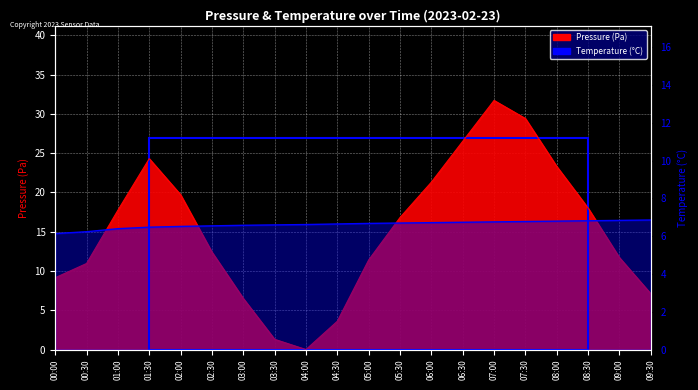

How many series are shown in this chart?

2